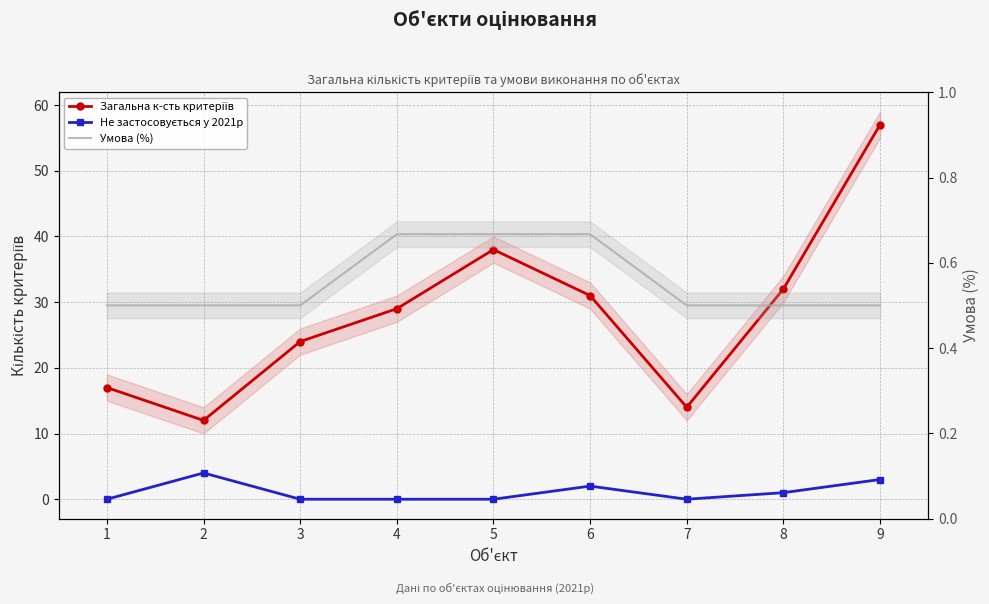

Which series has the widest spread of values?

Загальна к-сть критеріїв